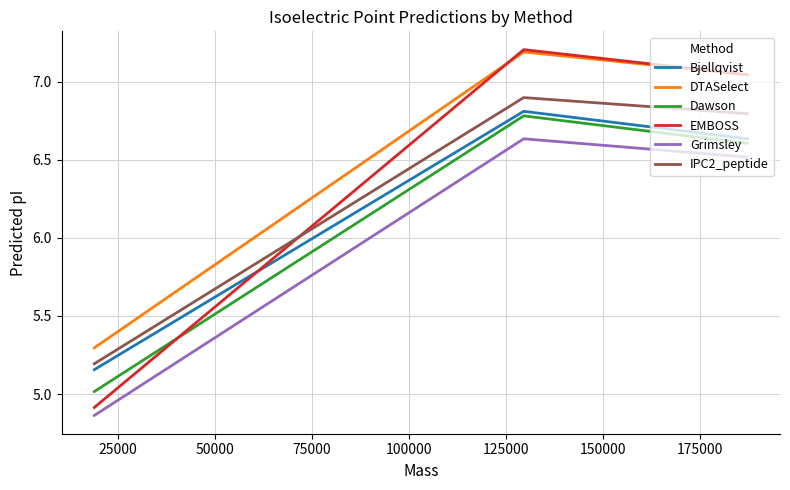

What is the value of the Grimsley point at the 2nd from the left?

6.6